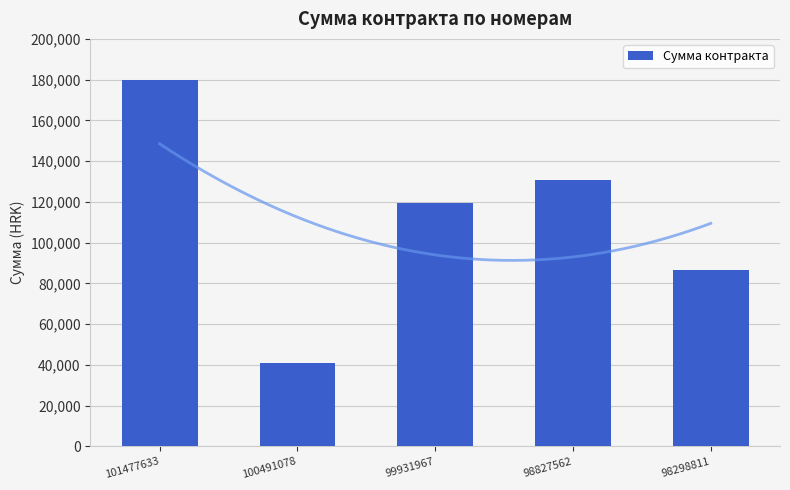

Reading left to right, list all the values displayed in this chart.

101477633=180000	100491078=41000	99931967=119368	98827562=130573	98298811=86400